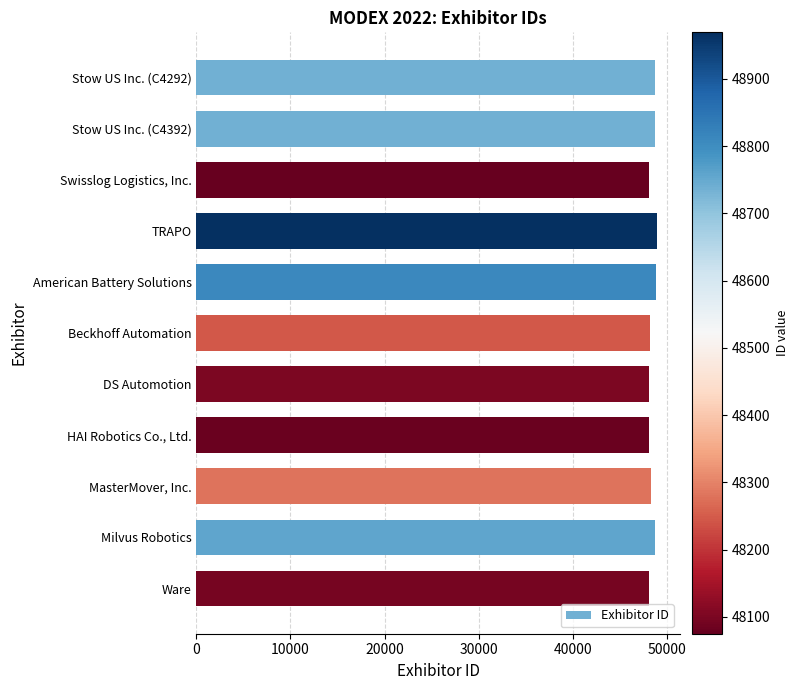

What value does the data have at HAI Robotics Co., Ltd.?

48081